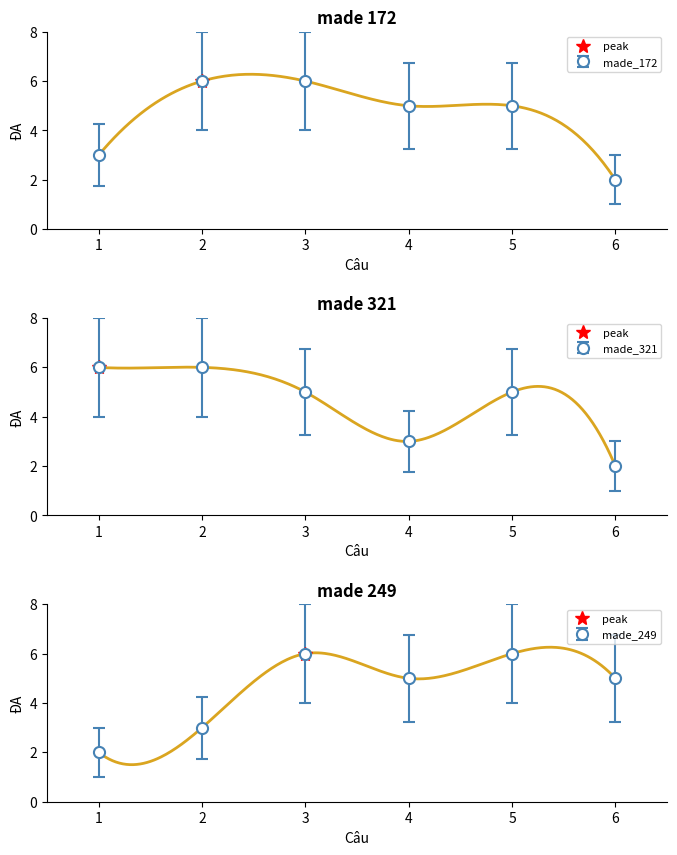

Which series ends up on top after the final intersection of made_321 and made_249?

made_249